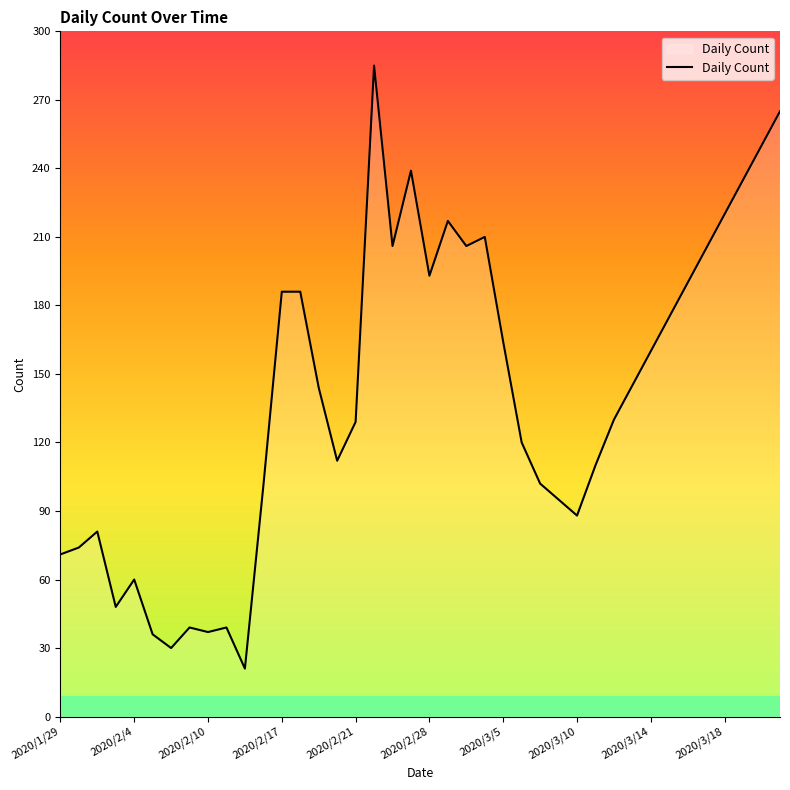

What is the greatest value displayed?

285